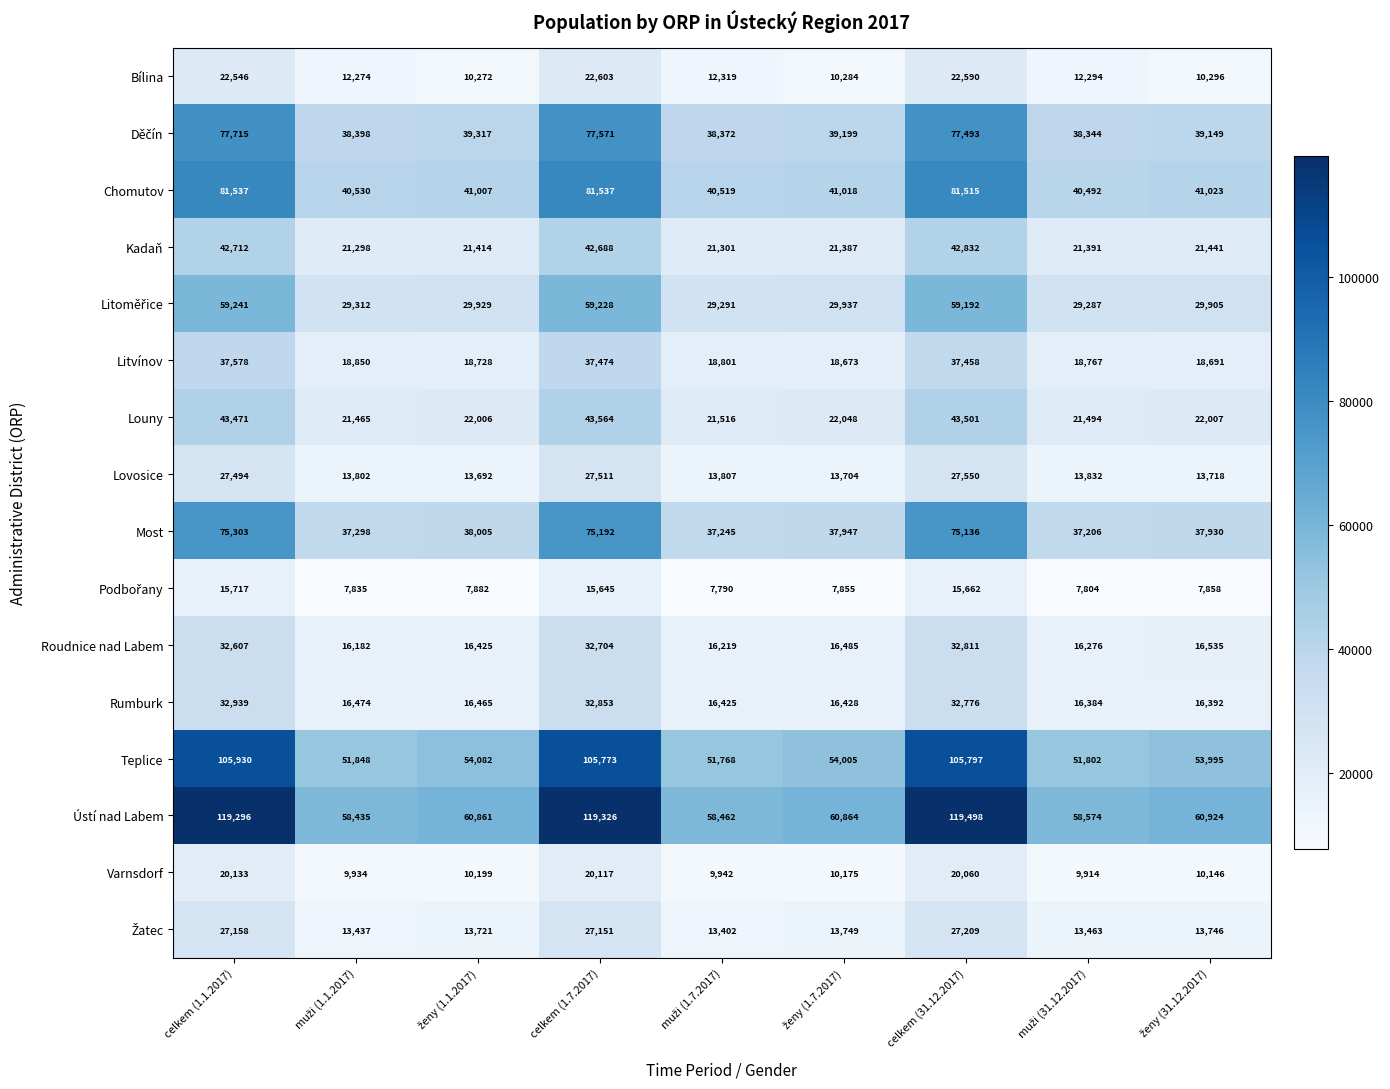

What is the total value across all series at celkem (1.1.2017)?

821377